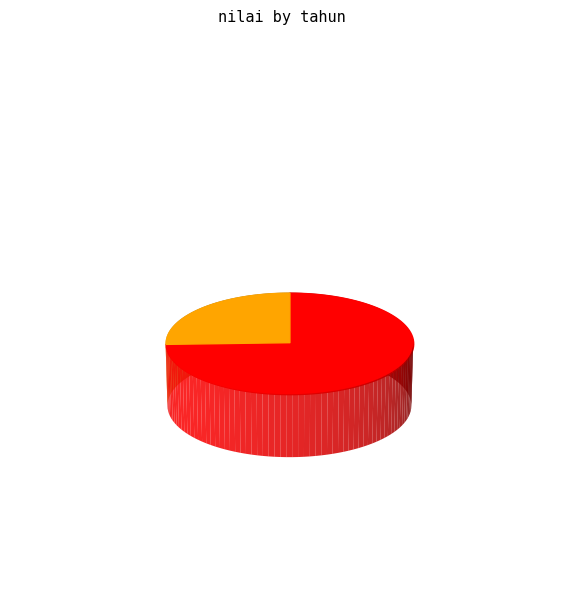

To the nearest percent, what is the average slice percentage?

50%